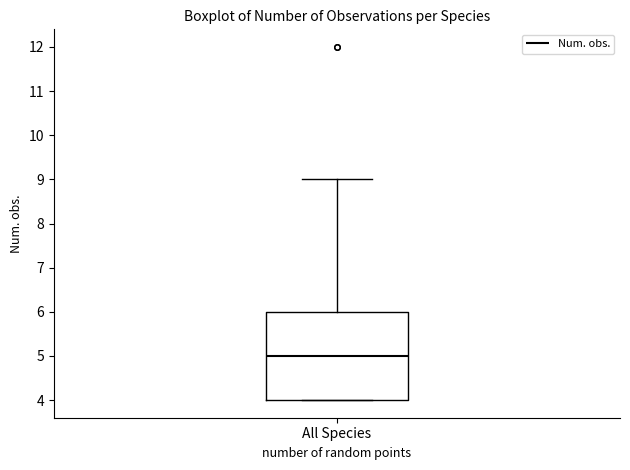

Where is the upper edge of the box for All Species on the y-axis? The values are not printed on the chart, so give them approximately, as read against the axis.

6